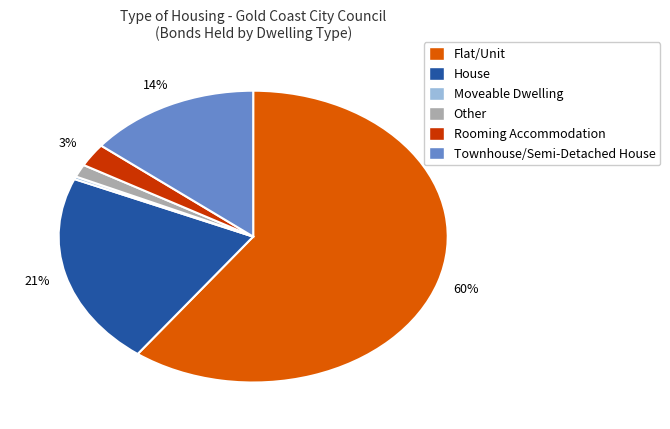

What is the majority slice?

Flat/Unit